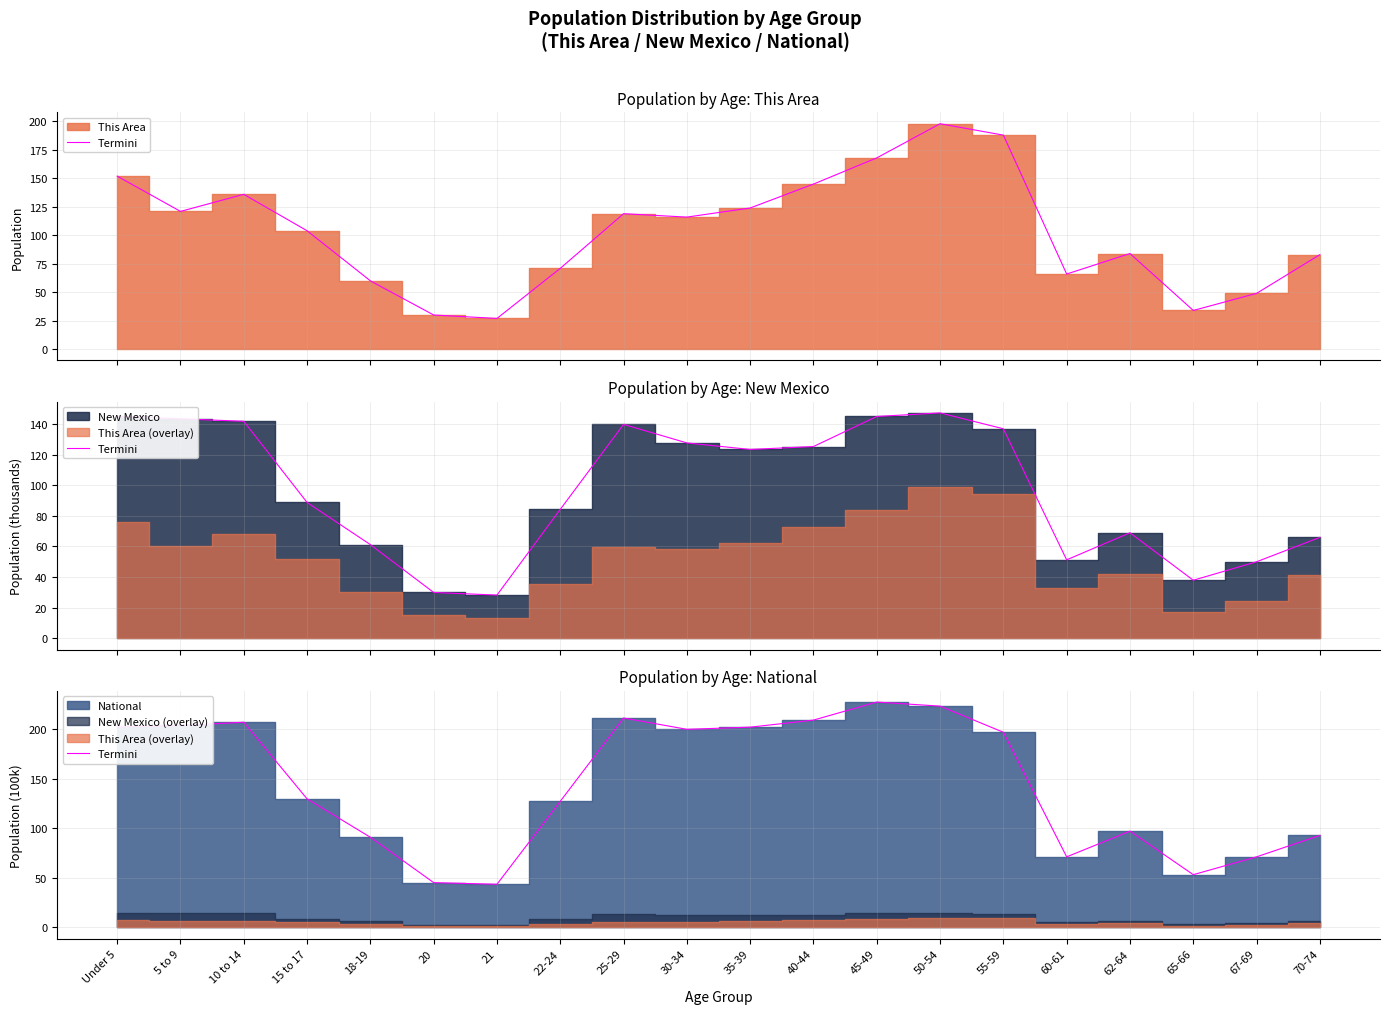

How many data points are less than 196?

10